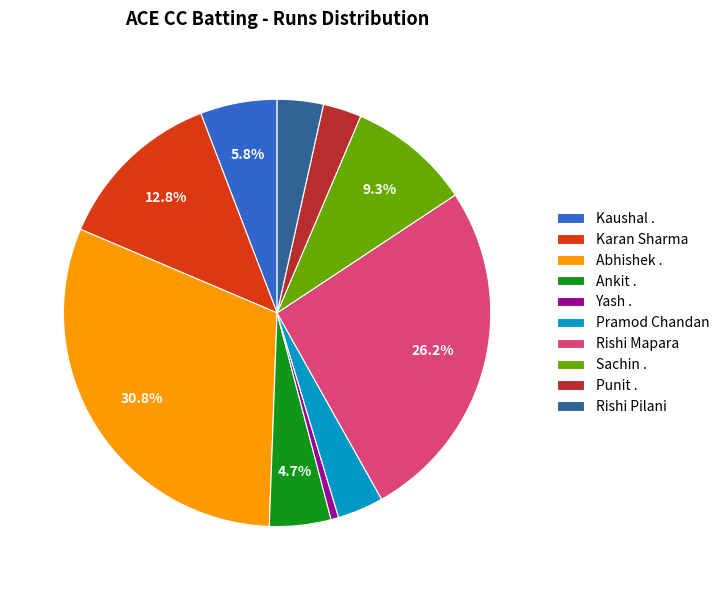

To the nearest percent, what portion does Abhishek . represent?

31%